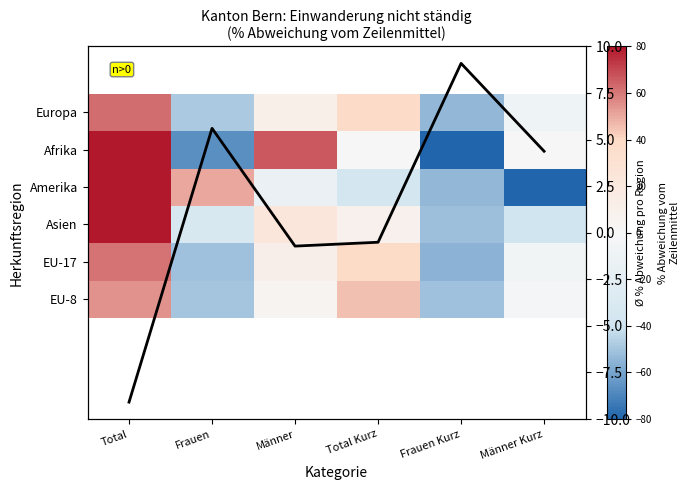

At which label is EU-17 closest to 2?

Männer Kurz